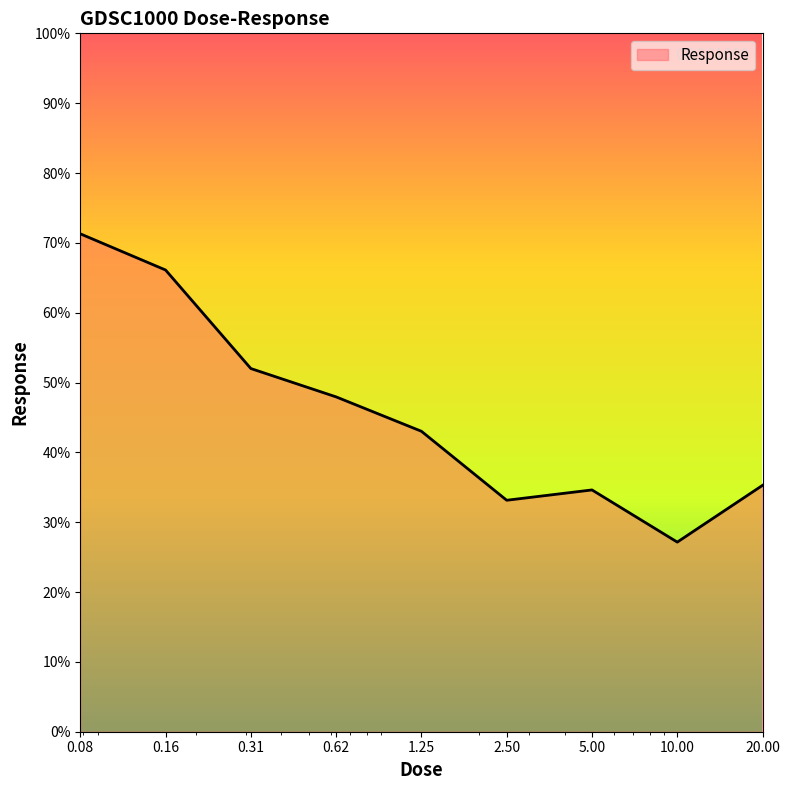

What is the difference between the maximum and minimum values?

44.1